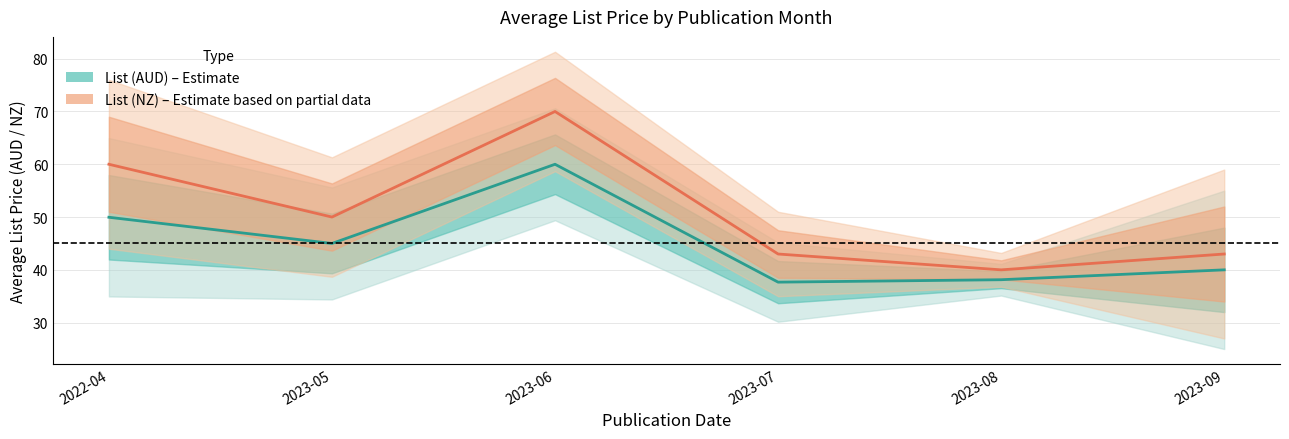

The value of List (AUD) – Estimate at 2023-09 is 40.0. True or false?

True